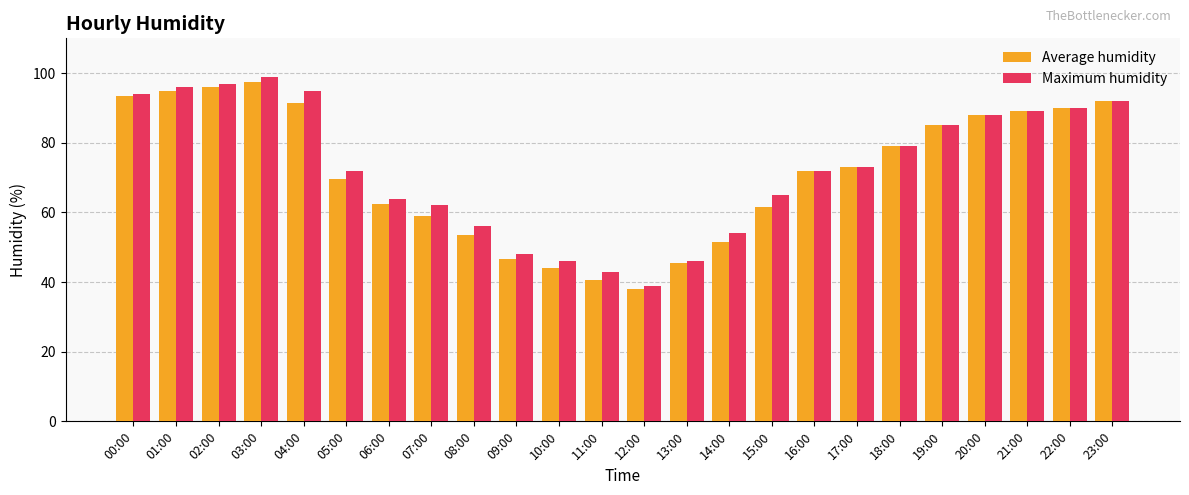

Reading left to right, transcribe all the data shown in this chart.

Average humidity: 93.5	95.0	96.0	97.5	91.5	69.5	62.5	59.0	53.5	46.5	44.0	40.5	38.0	45.5	51.5	61.5	72.0	73.0	79.0	85.0	88.0	89.0	90.0	92.0
Maximum humidity: 94.0	96.0	97.0	99.0	95.0	72.0	64.0	62.0	56.0	48.0	46.0	43.0	39.0	46.0	54.0	65.0	72.0	73.0	79.0	85.0	88.0	89.0	90.0	92.0